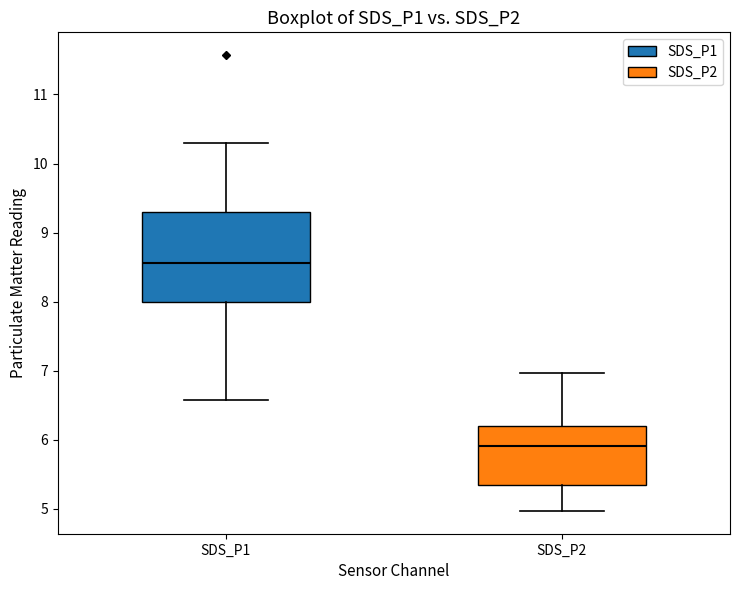

Which box has the highest median line?

SDS_P1